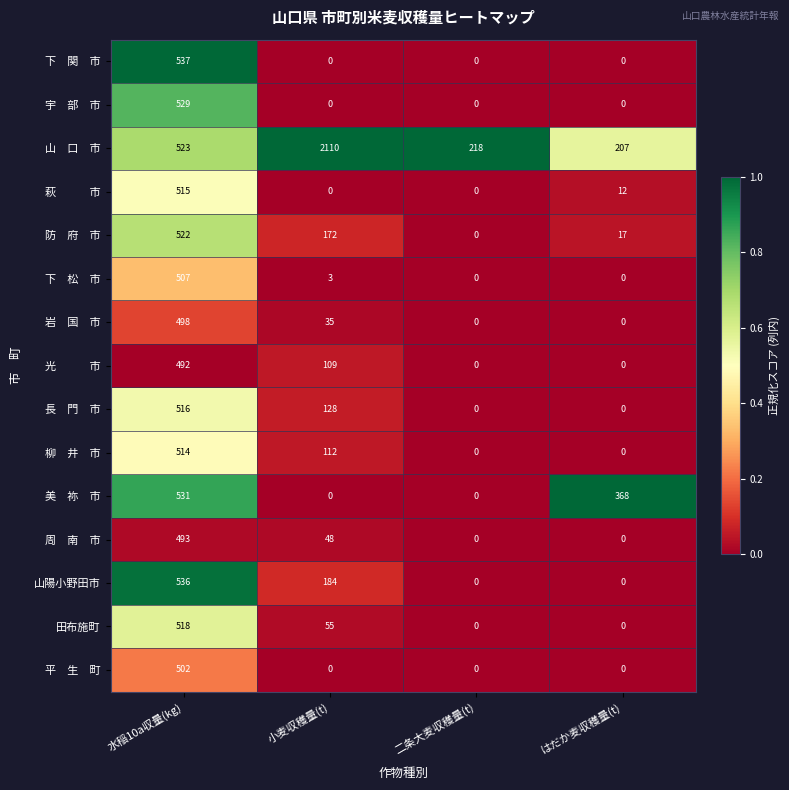

Where is 田布施町 nearest to the value 259?

小麦収穫量(t)